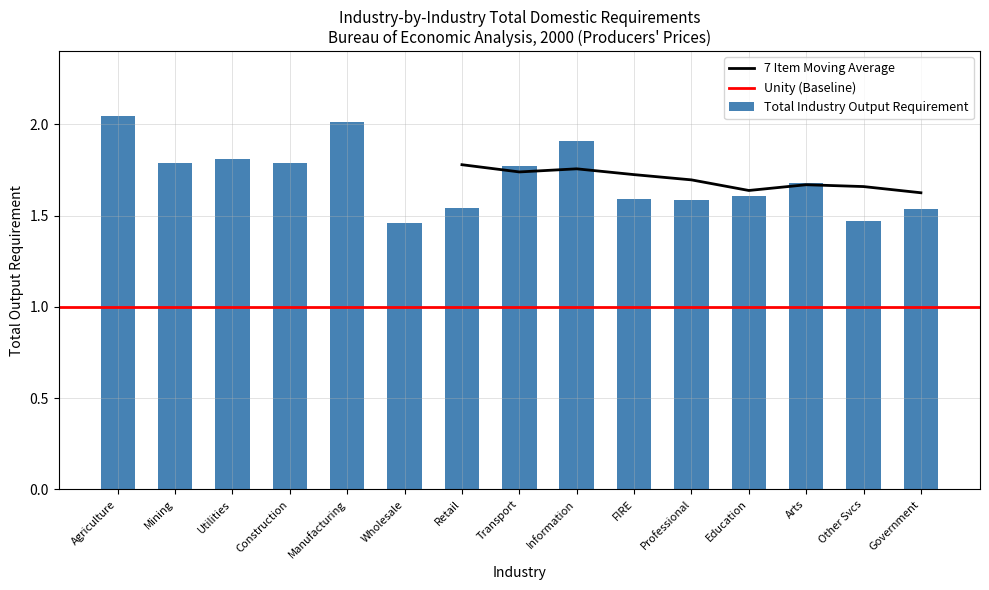

Is it true that 7 Item Moving Average equals 0.7 at FIRE?

False